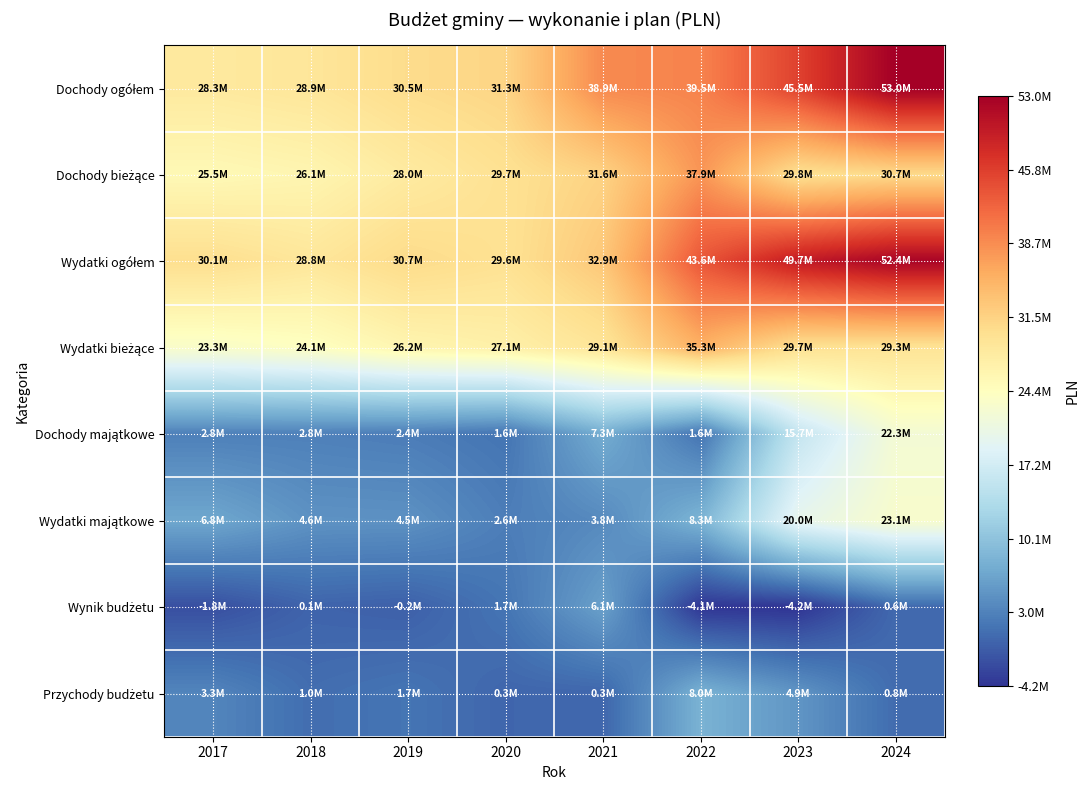

At how many categories does at least one series exceed 21860536?

8